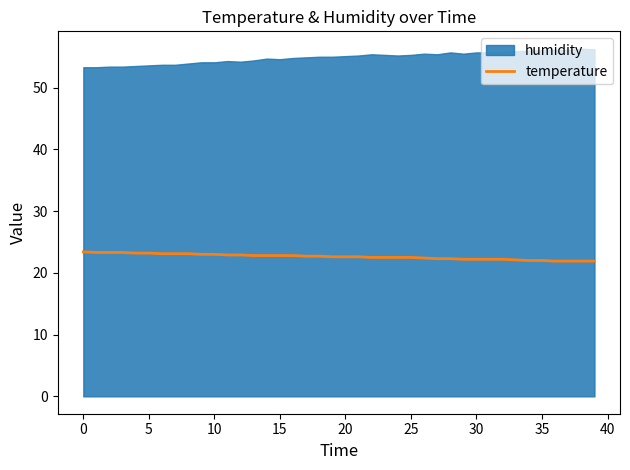

What is the minimum value shown in the chart?

21.9